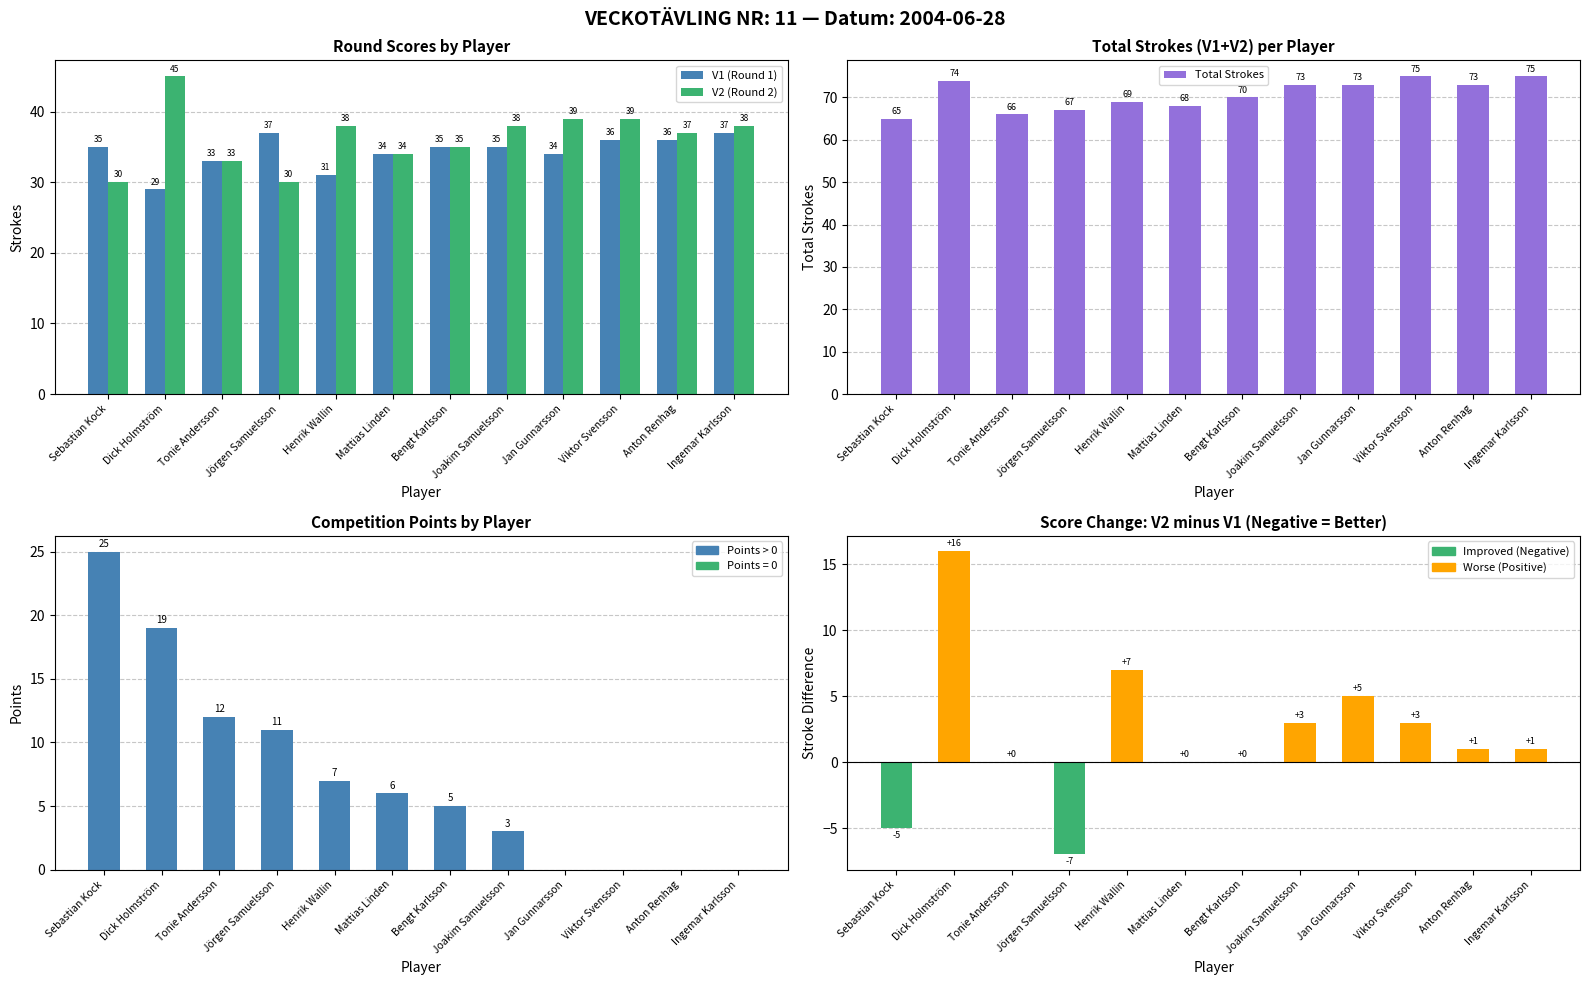

Read the V1 (Round 1) value at Bengt Karlsson.

35